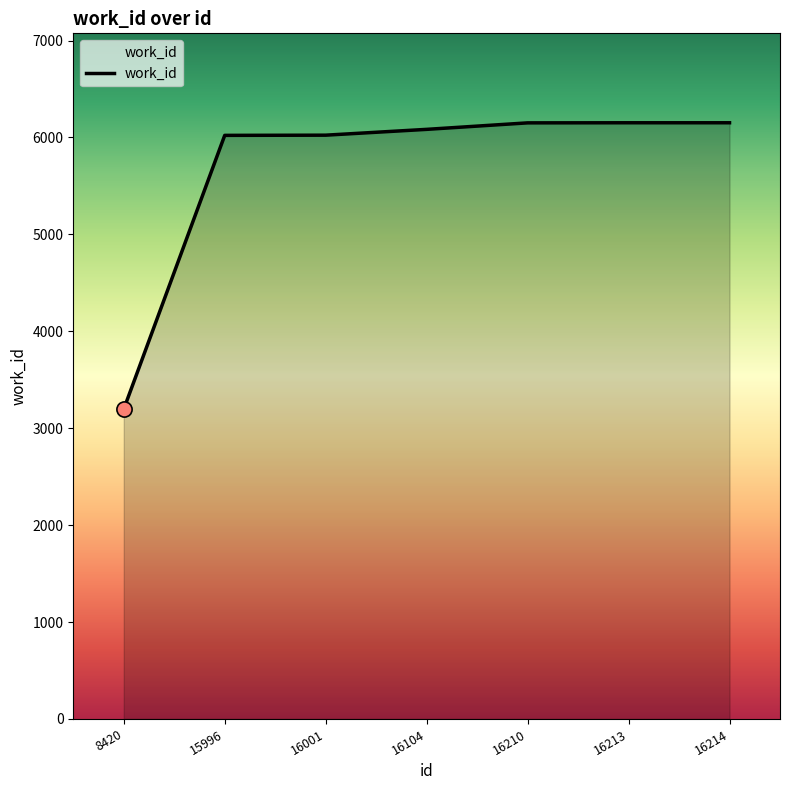

What is the ratio of the value at 16104 to the value at 16001?

1.0